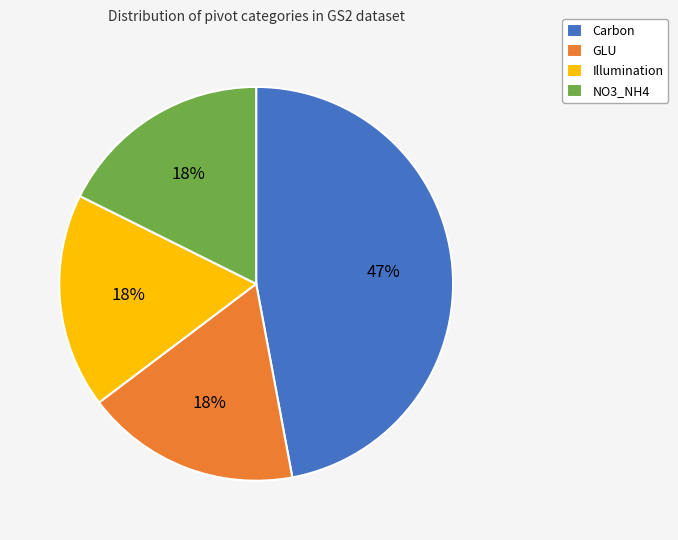

Does any single category account for the majority?

No